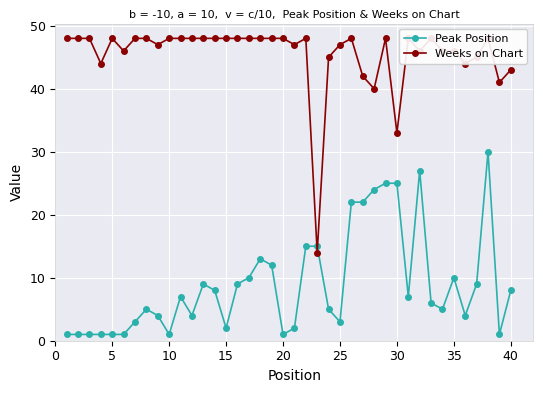

True or false: Peak Position has more than 1 points higher than both neighbors.

True